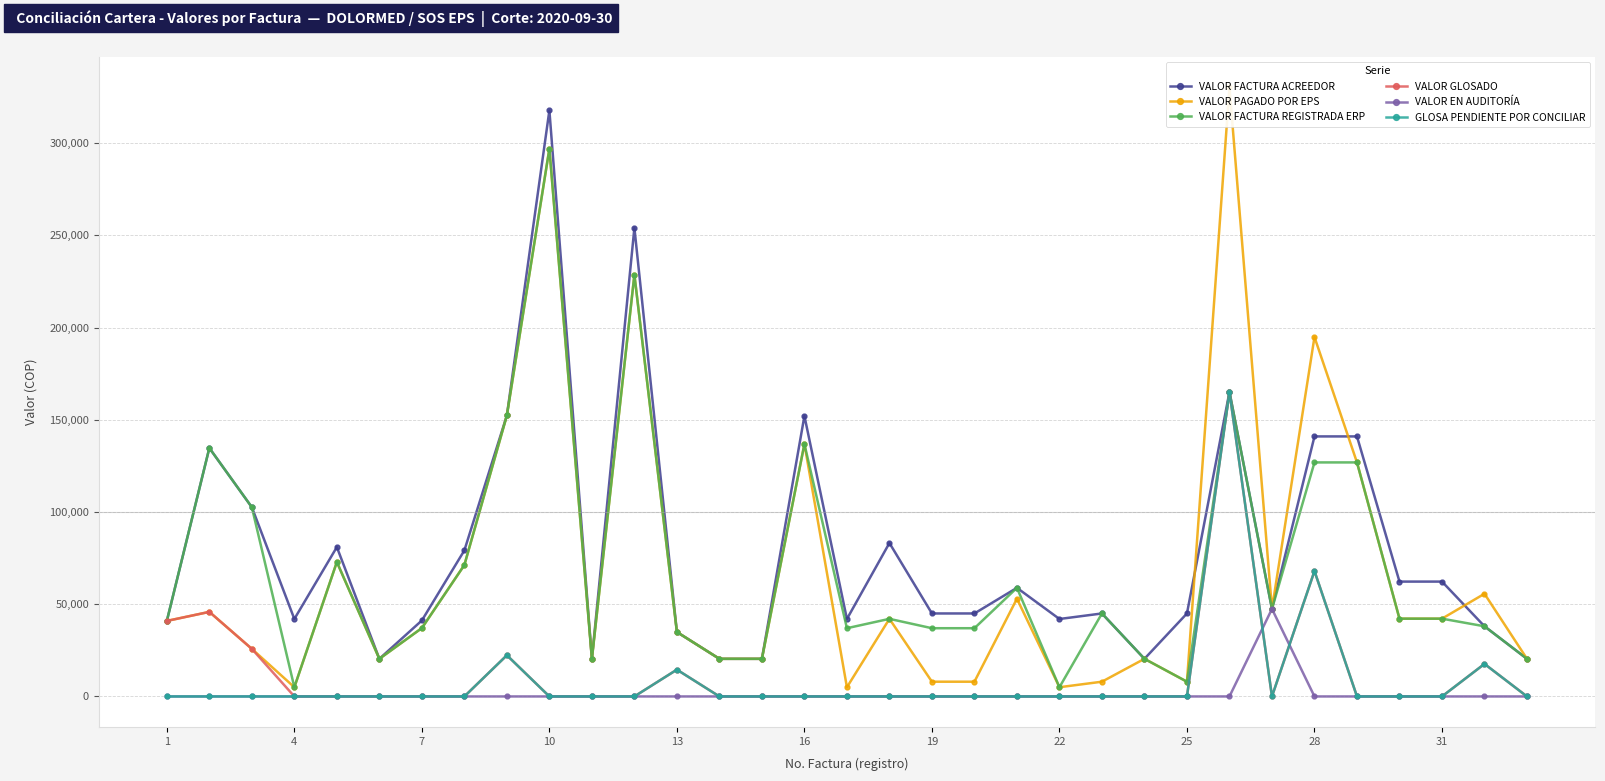

What is the difference between the maximum and minimum values in the GLOSA PENDIENTE POR CONCILIAR series?

165112